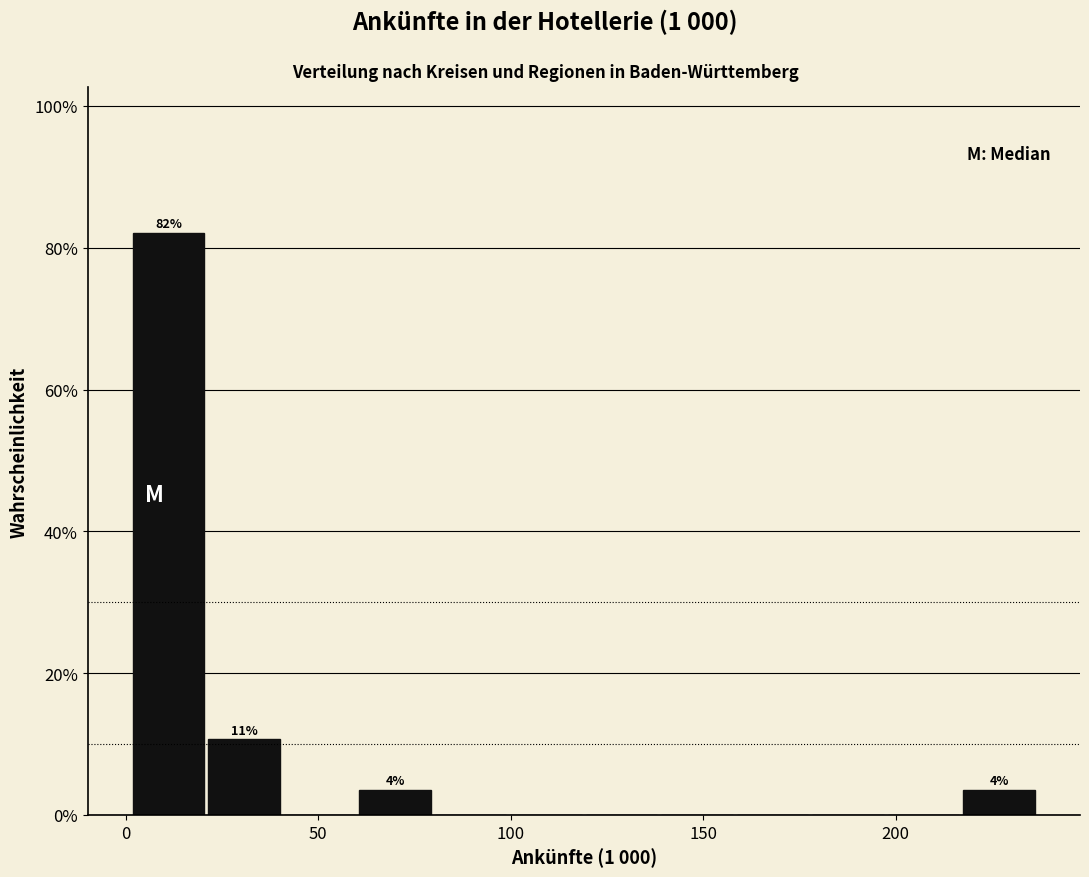

Read against the x-axis, roughly where is the centre of the tallest bar?

10